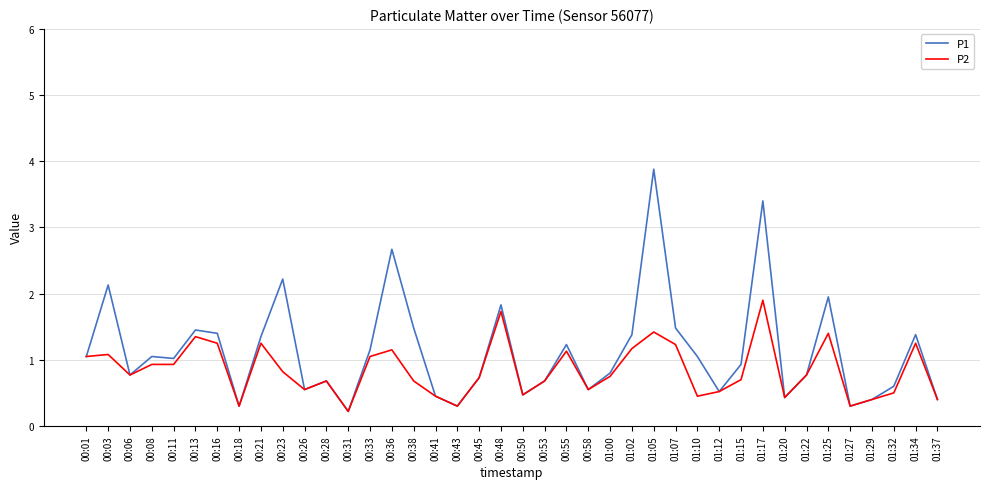

What is the total value across all series at 01:37?

0.8